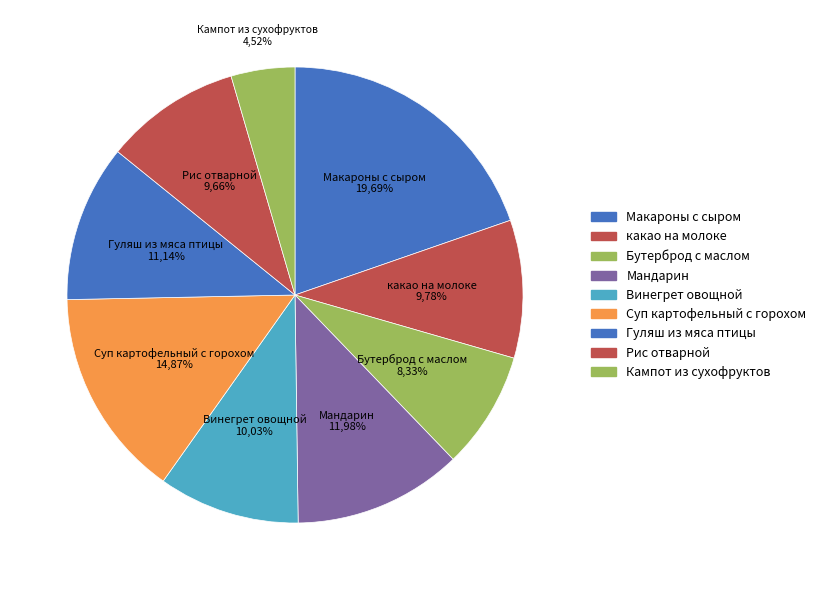

Count the number of slices in the pie.

9